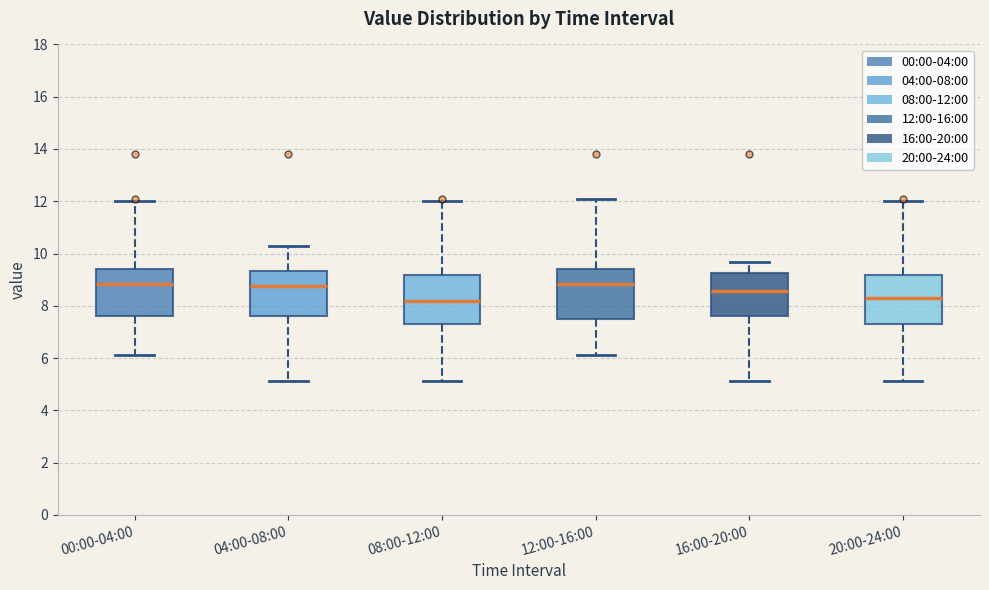

Where does the upper whisker of the box for 08:00-12:00 end on the y-axis? The values are not printed on the chart, so give them approximately, as read against the axis.

12.0